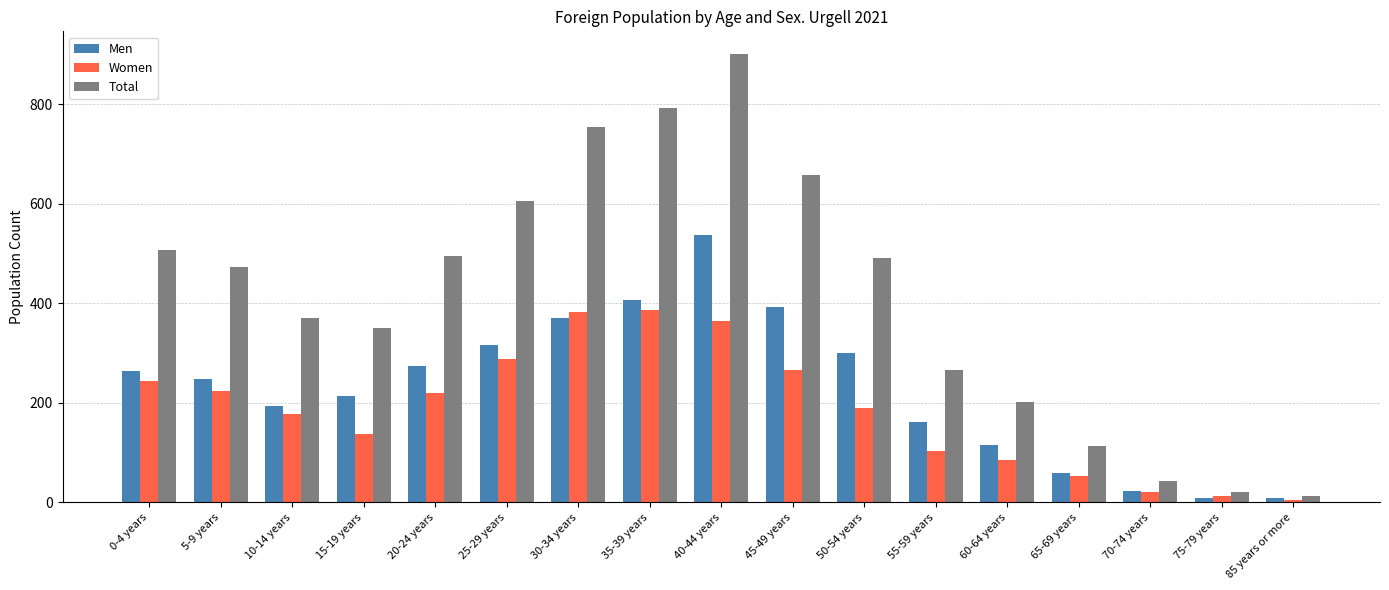

What is the total value across all series at 50-54 years?

980